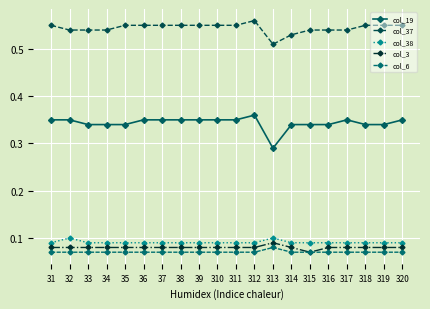

How many lines are shown in the chart?

5